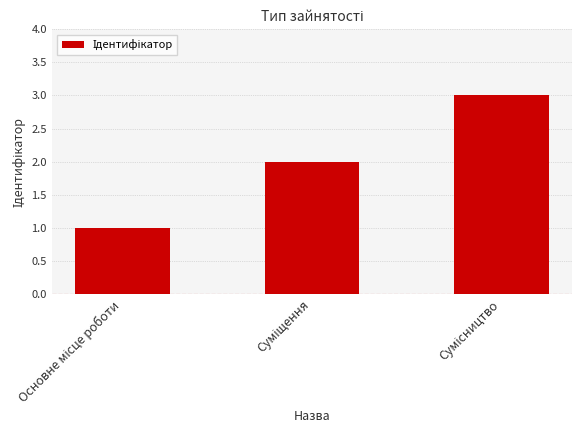

What is the maximum value shown in the chart?

3